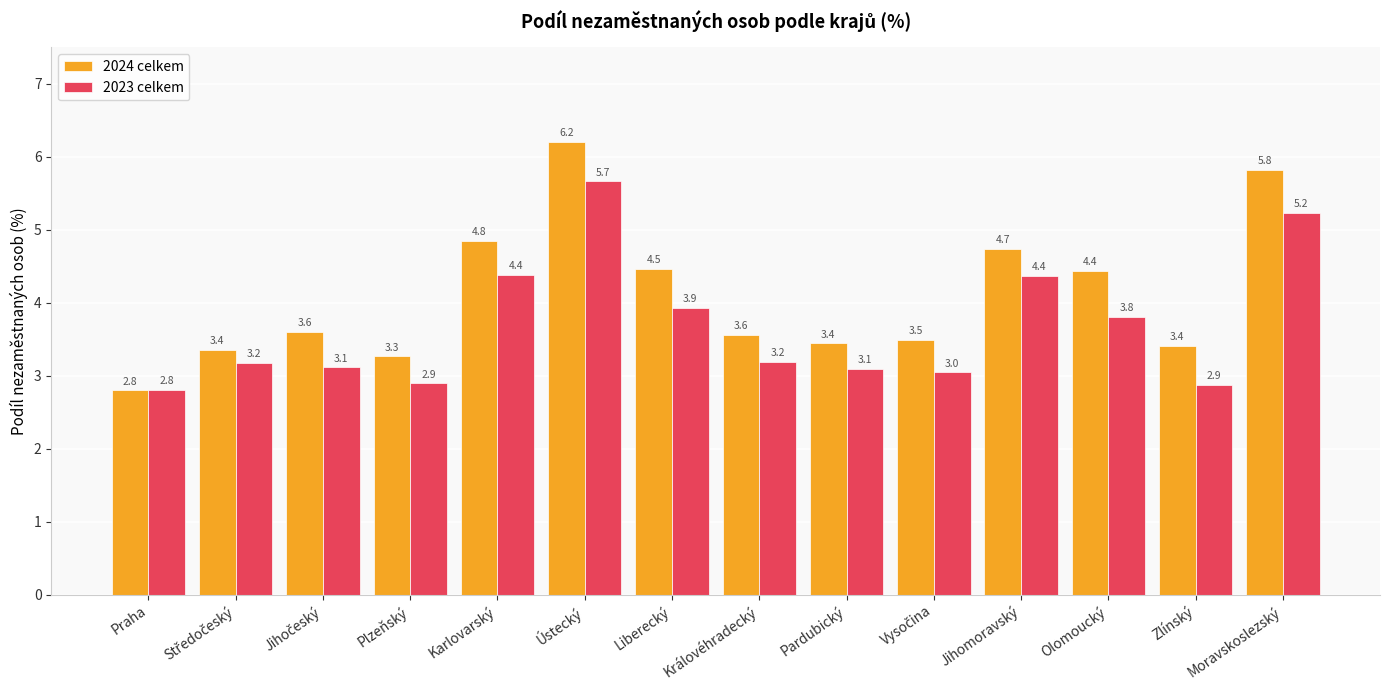

Which series has the largest total across all categories?

2024 celkem